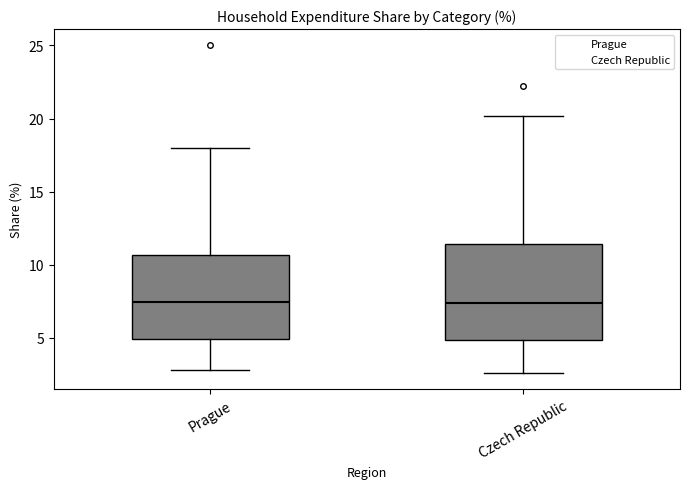

Reading left to right, read every box against the y-axis: the position of its median line, the range the box covers, and the ends of its whiskers. The values are not printed on the chart, so give them approximately, as read against the axis.

Prague: median 7.5, box 5.0 to 10.5, whiskers 3.0 to 18.0
Czech Republic: median 7.5, box 5.0 to 11.5, whiskers 2.5 to 20.0